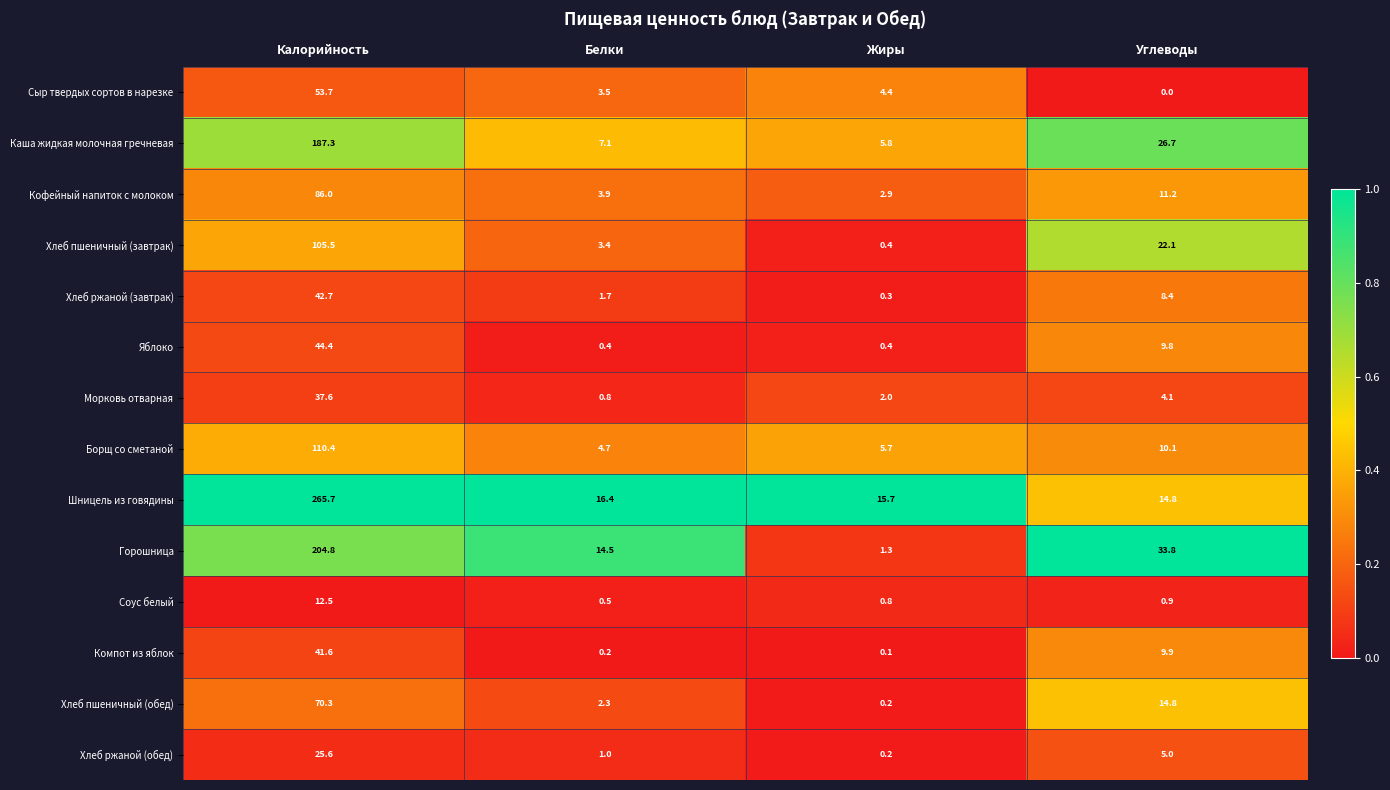

What is the total value across all series at Углеводы?

171.6